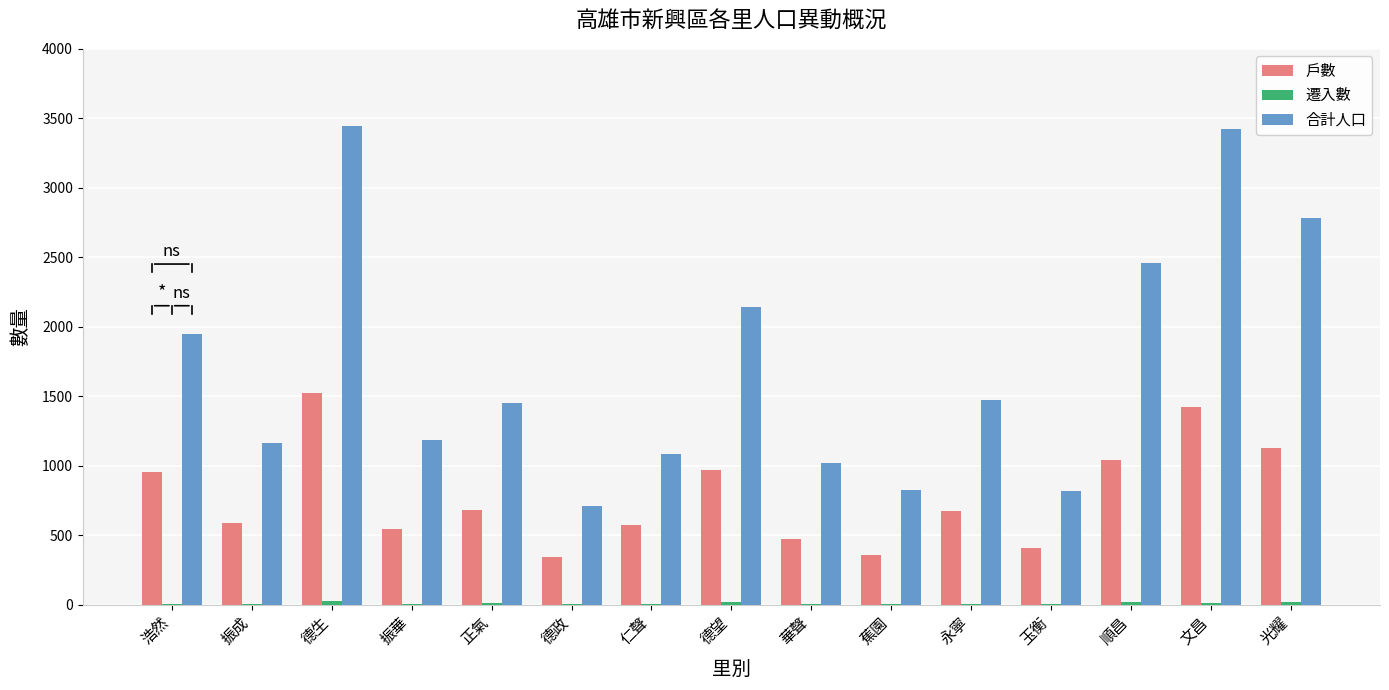

What is the maximum value for 戶數?

1523